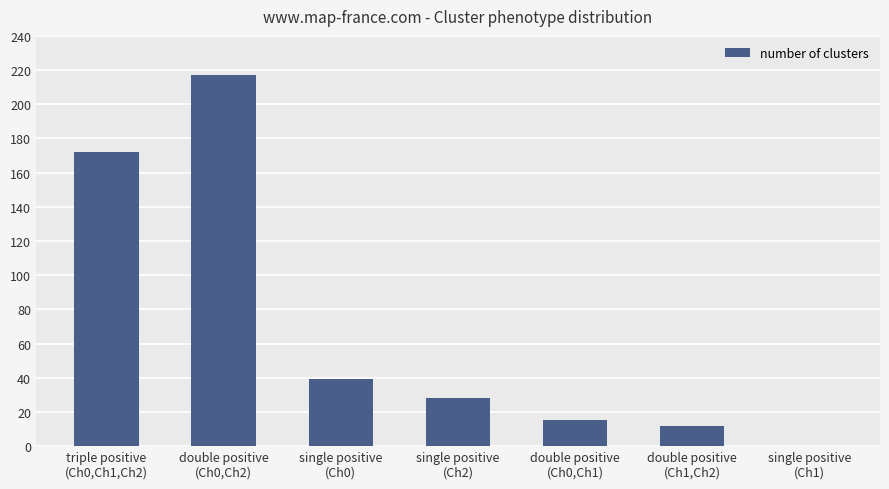

Are the bars grouped side by side (vs. stacked)?

No